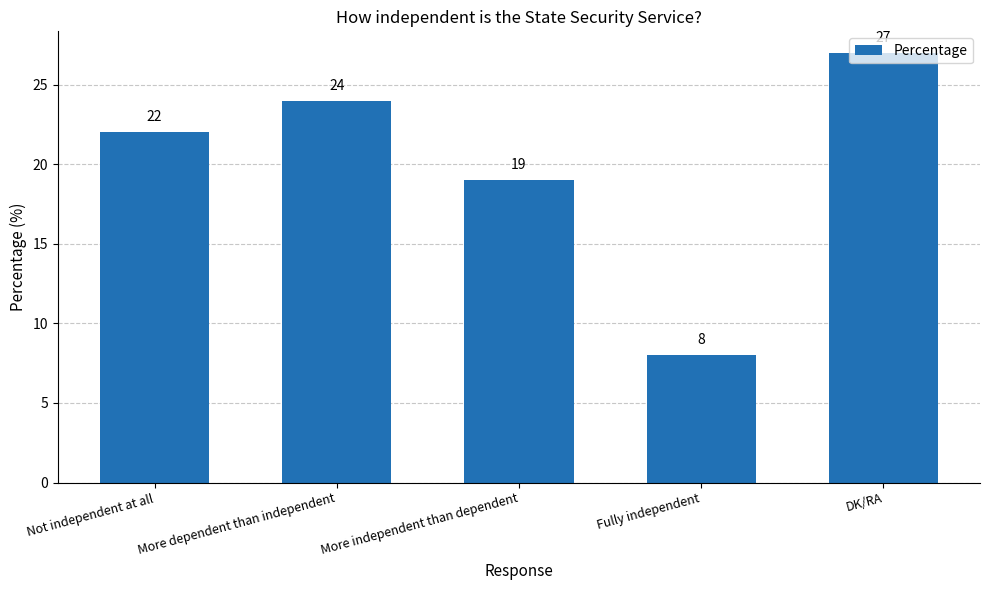

True or false: the data shows 19 at More independent than dependent.

True